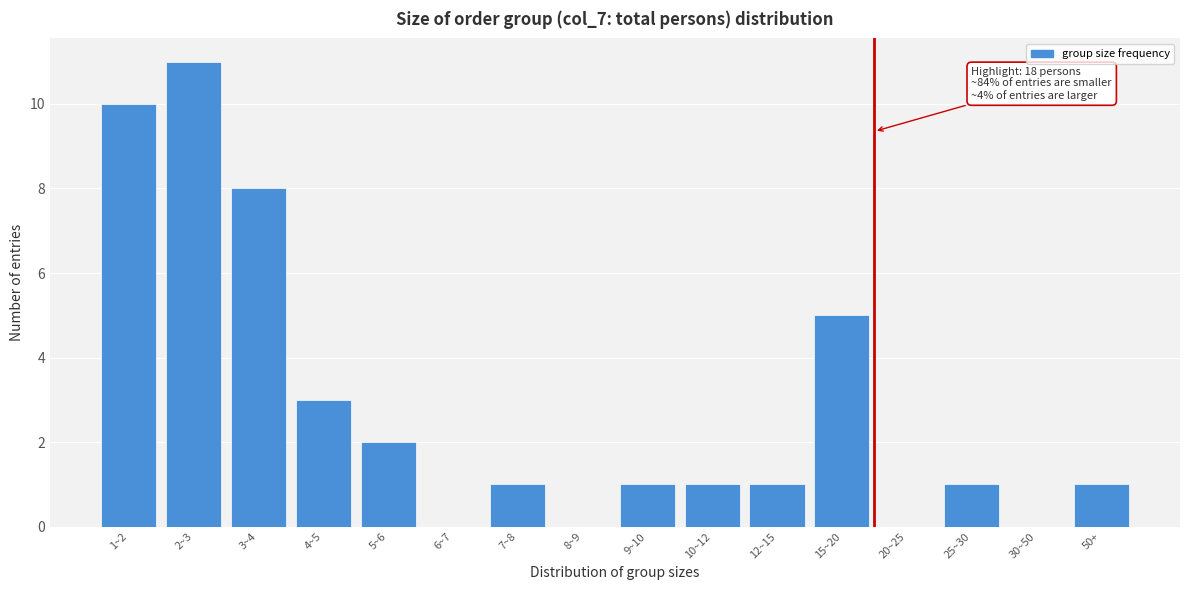

Reading left to right, what are all the values shown in this chart?

1~2=10	2~3=11	3~4=8	4~5=3	5~6=2	6~7=0	7~8=1	8~9=0	9~10=1	10~12=1	12~15=1	15~20=5	20~25=0	25~30=1	30~50=0	50+=1